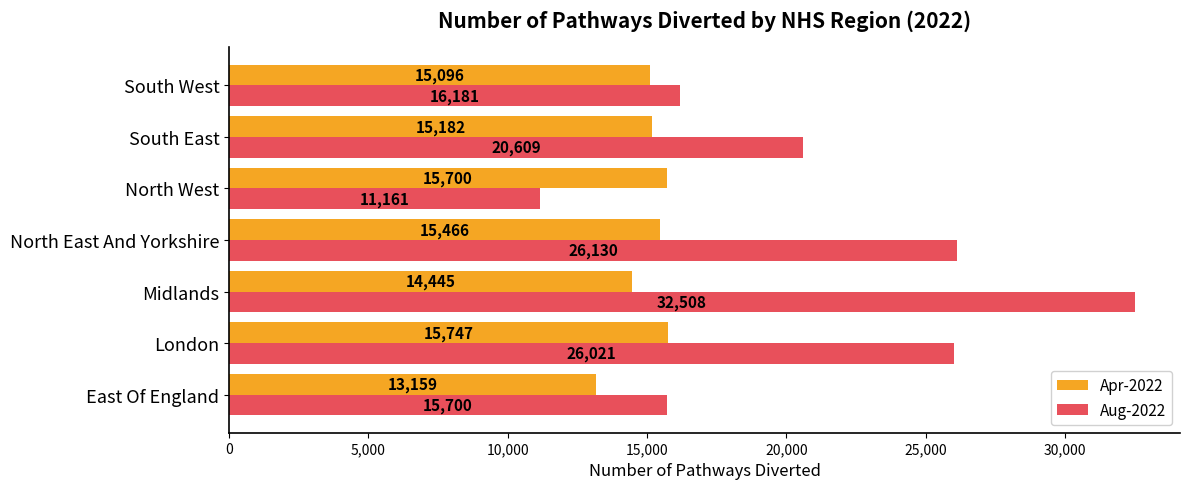

Which series has the widest spread of values?

Aug-2022